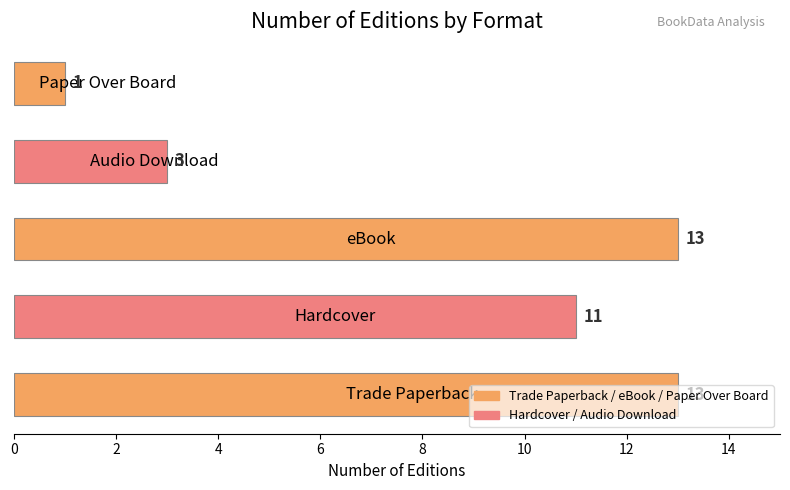

What is the smallest value displayed?

1